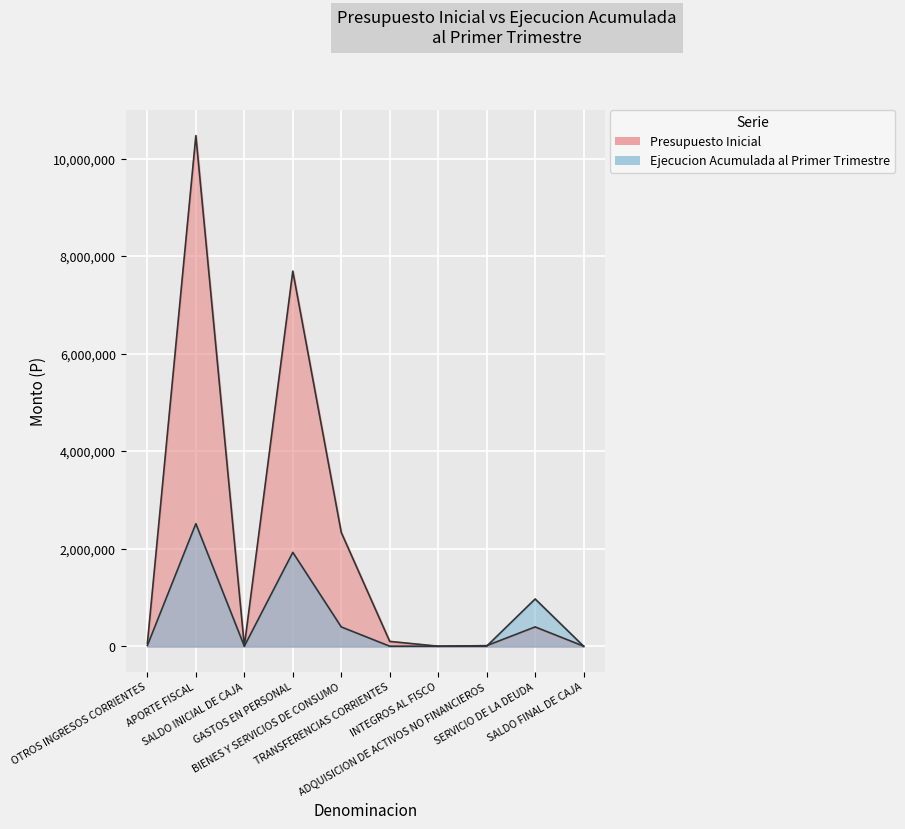

Which category has the highest value across all series?

APORTE FISCAL